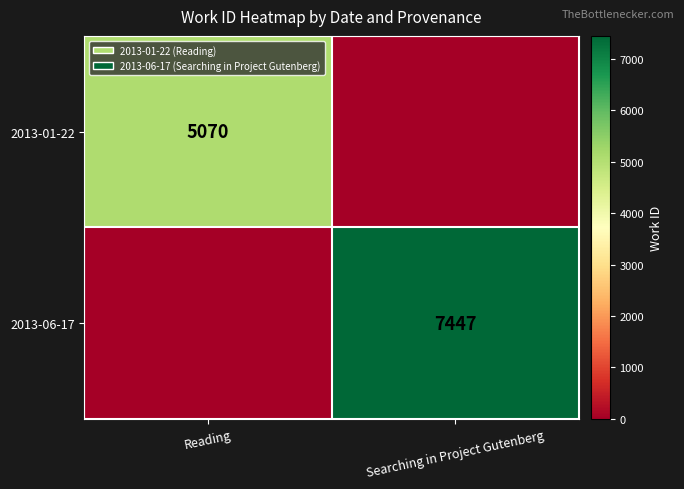

Is it true that 2013-06-17 equals 7447 at Searching in Project Gutenberg?

True